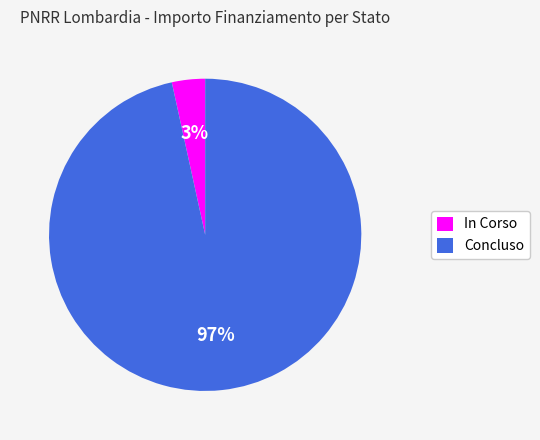

To the nearest percent, what is the combined percentage of In Corso and Concluso?

100%